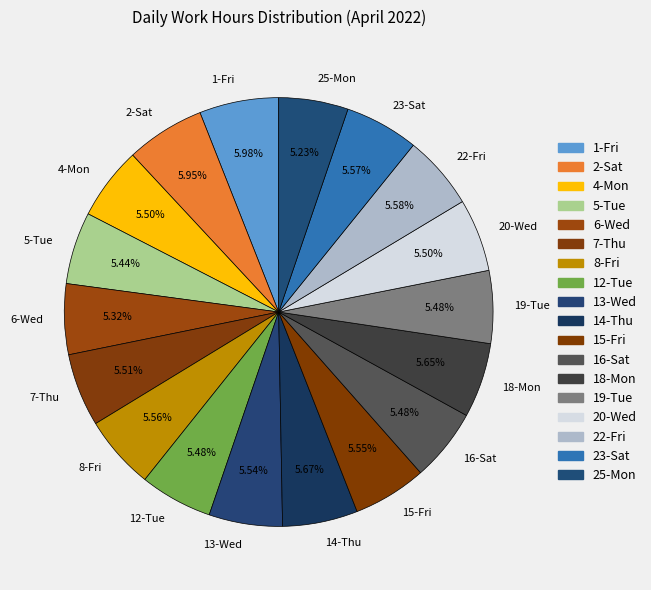

True or false: 7-Thu accounts for 16% of the total.

False